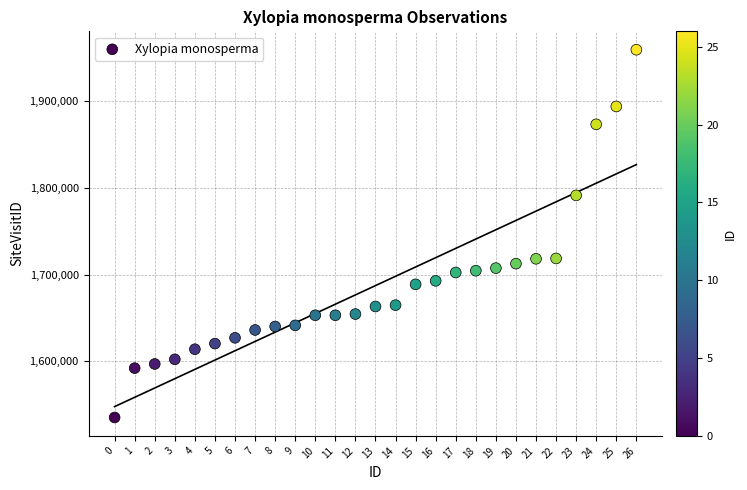

What is the range of Y values (max minus min)?

424446